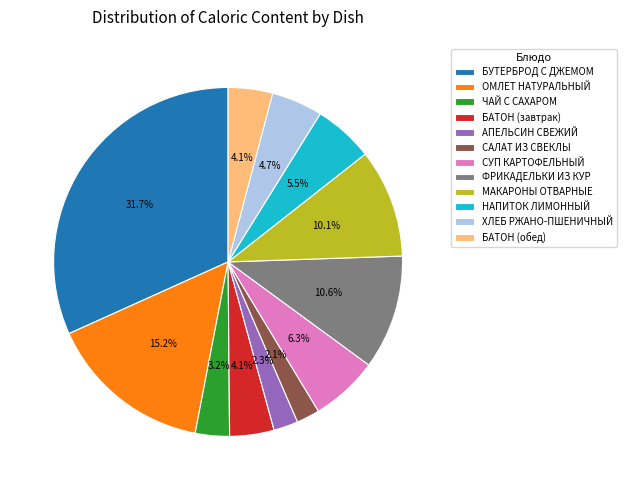

Is it true that БАТОН (завтрак) is 4% of the pie?

True